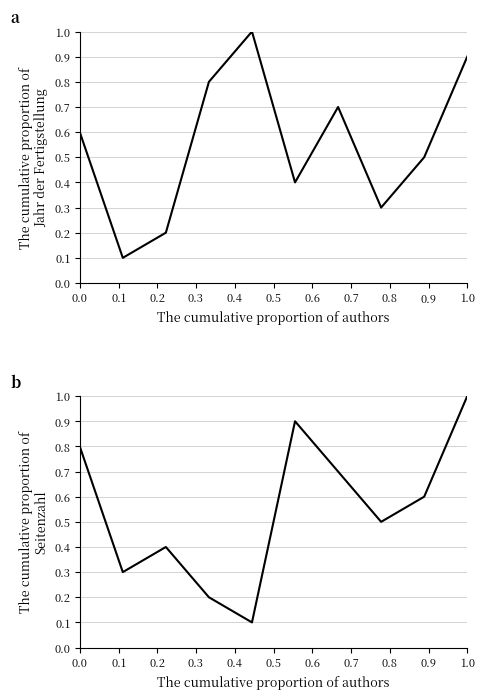

Rank the series by their maximum value, from highest to lowest.

Jahr der Fertigstellung, Seitenzahl